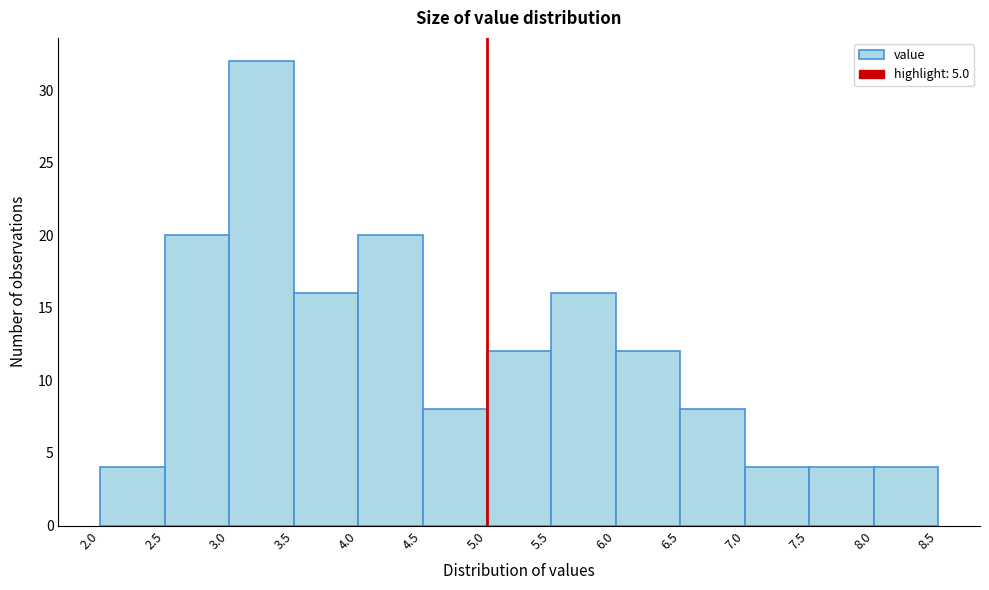

Reading left to right, list every bar in this chart as the range it spans on the x-axis followed by its height. The values are not printed on the chart, so give them approximately, as read against the axis.

2.0 to 2.5: 4
2.5 to 3.0: 20
3.0 to 3.5: 32
3.5 to 4.0: 16
4.0 to 4.5: 20
4.5 to 5.0: 8
5.0 to 5.5: 12
5.5 to 6.0: 16
6.0 to 6.5: 12
6.5 to 7.0: 8
7.0 to 7.5: 4
7.5 to 8.0: 4
8.0 to 8.5: 4